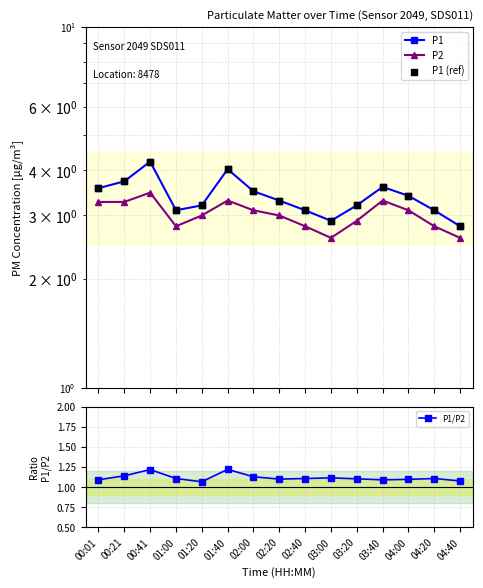

Which series has the largest total across all categories?

P1